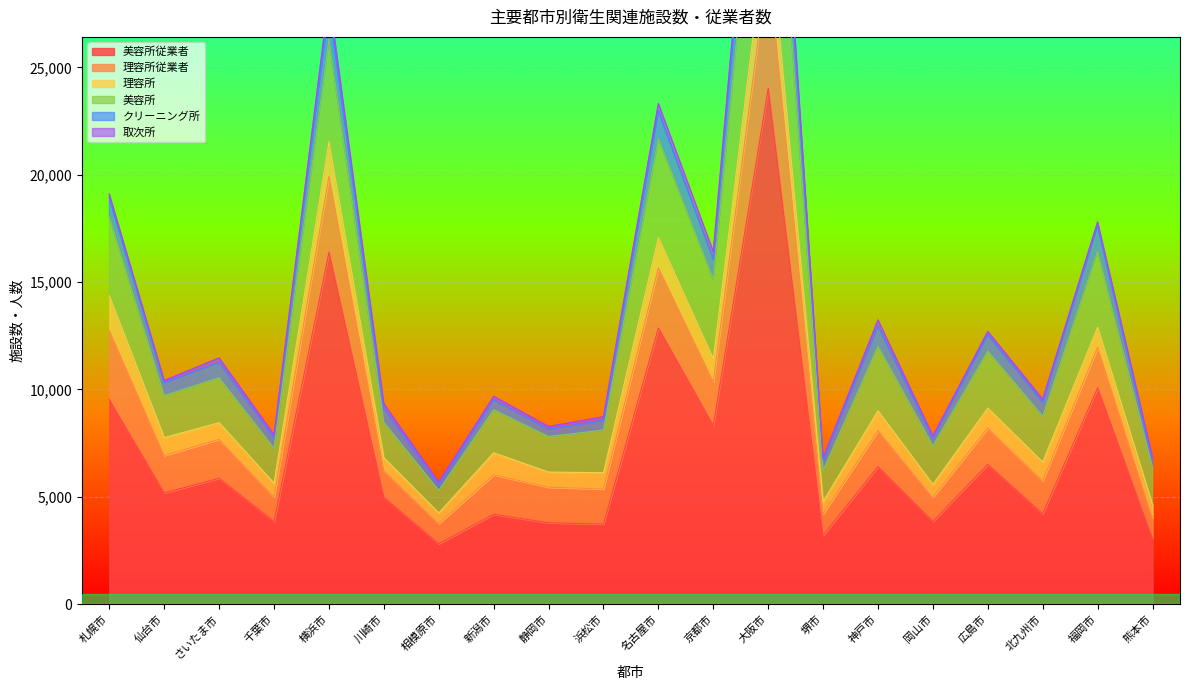

What is the sum of all 美容所従業者 values?

142851